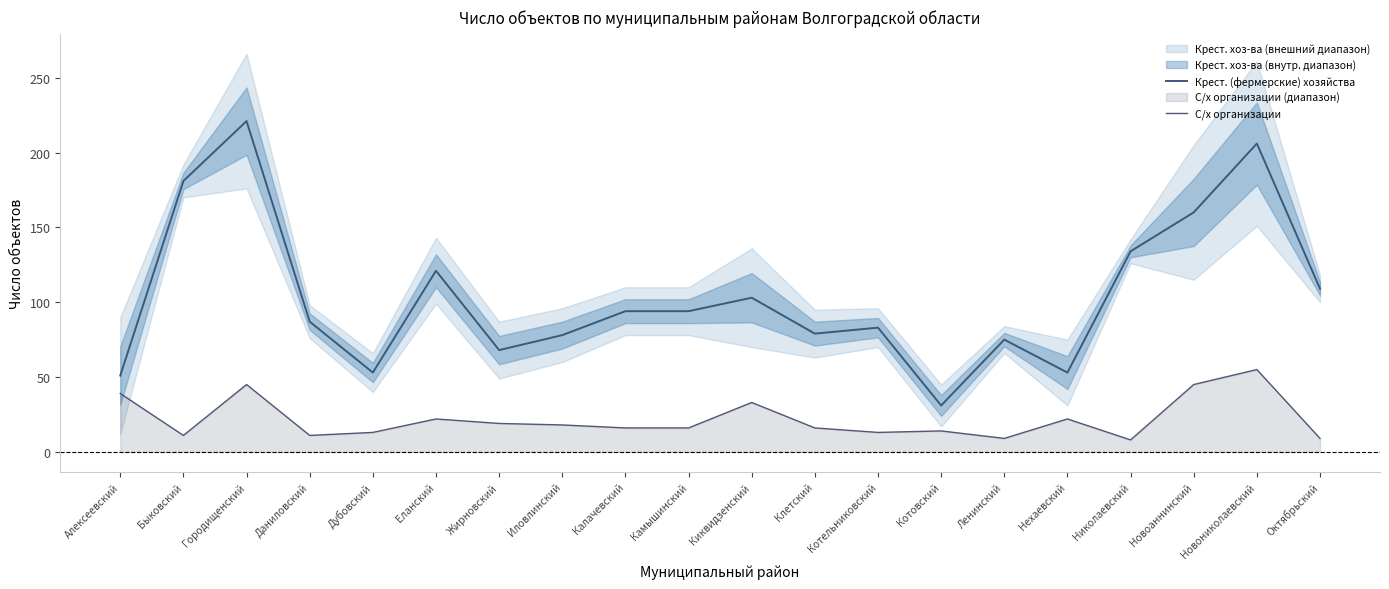

Between Нехаевский and Алексеевский, which is larger?

Нехаевский